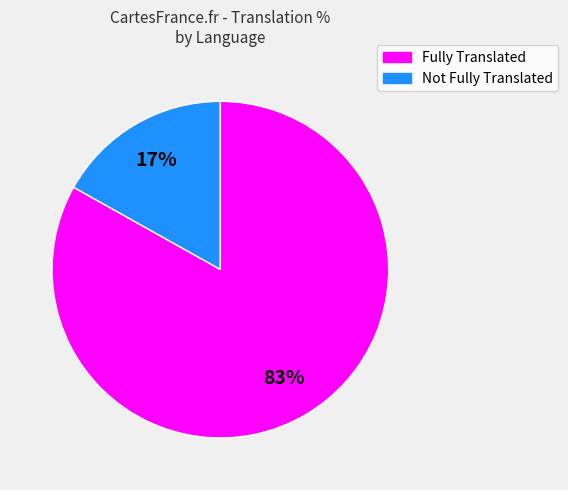

Is there a majority slice in this chart?

Yes